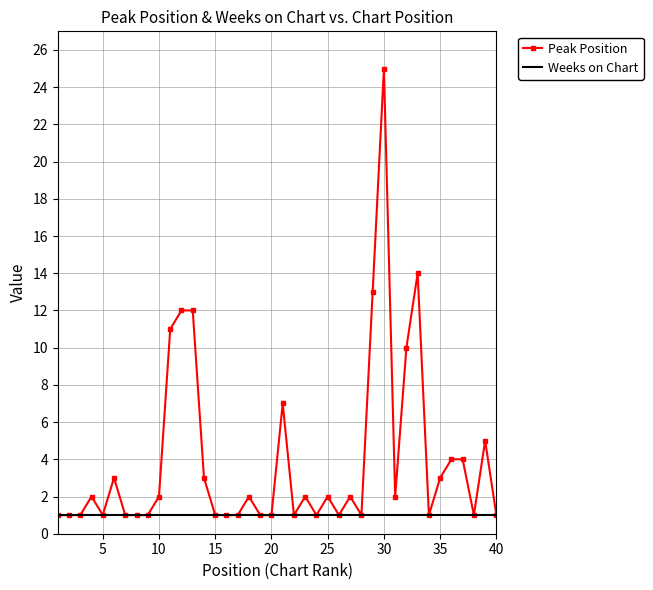

Count the number of data series in this chart.

2